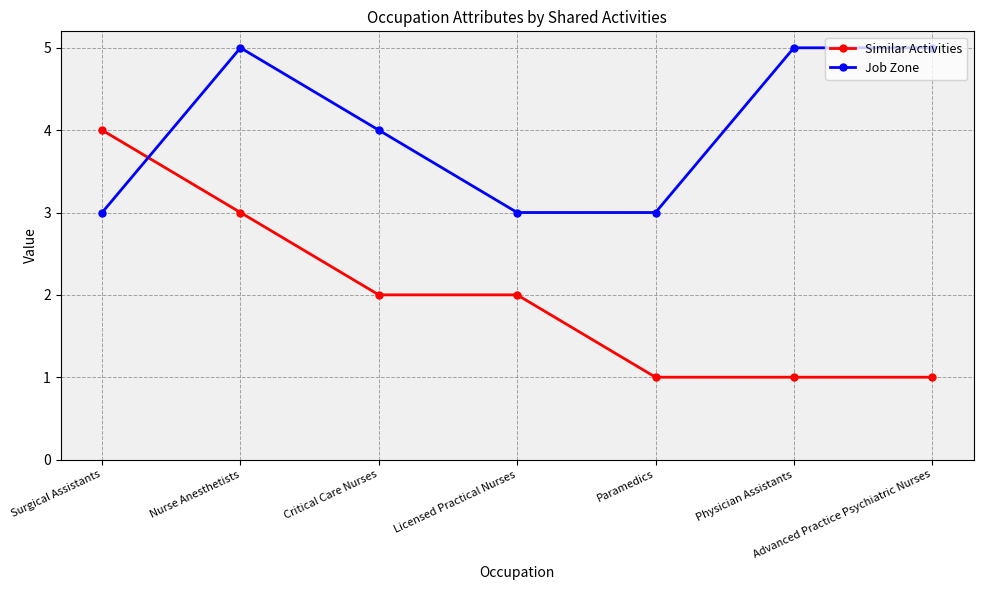

Where does the Job Zone series first go above 4?

Nurse Anesthetists